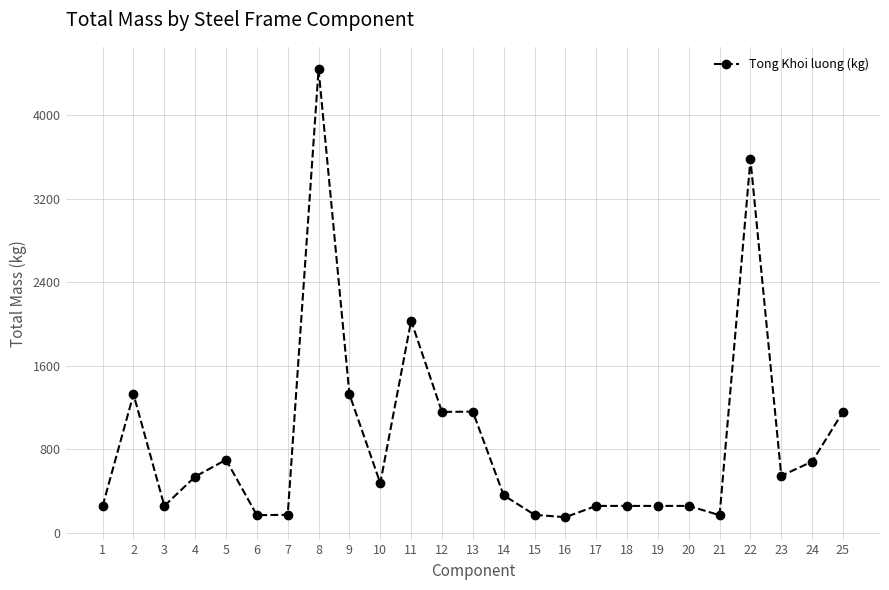

What is the value of the 2nd point from the left?

1325